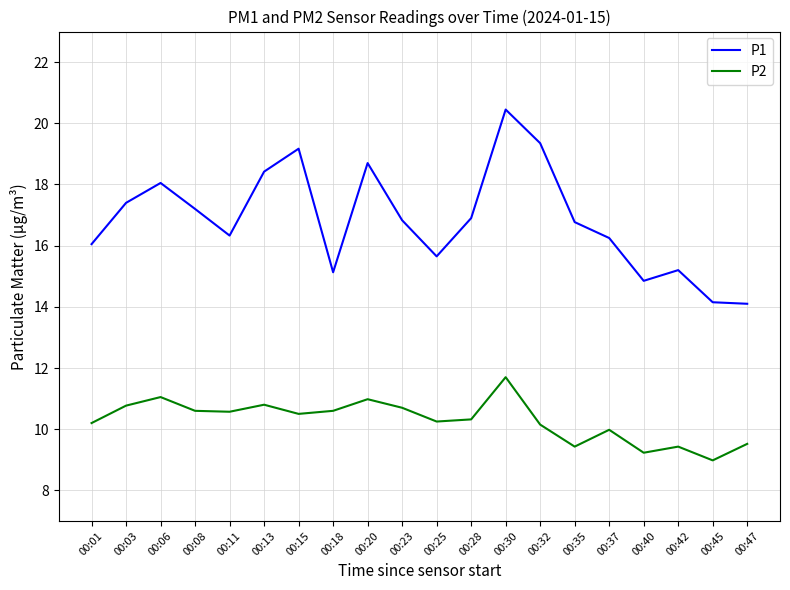

At which category is the sum across all series the highest?

00:30